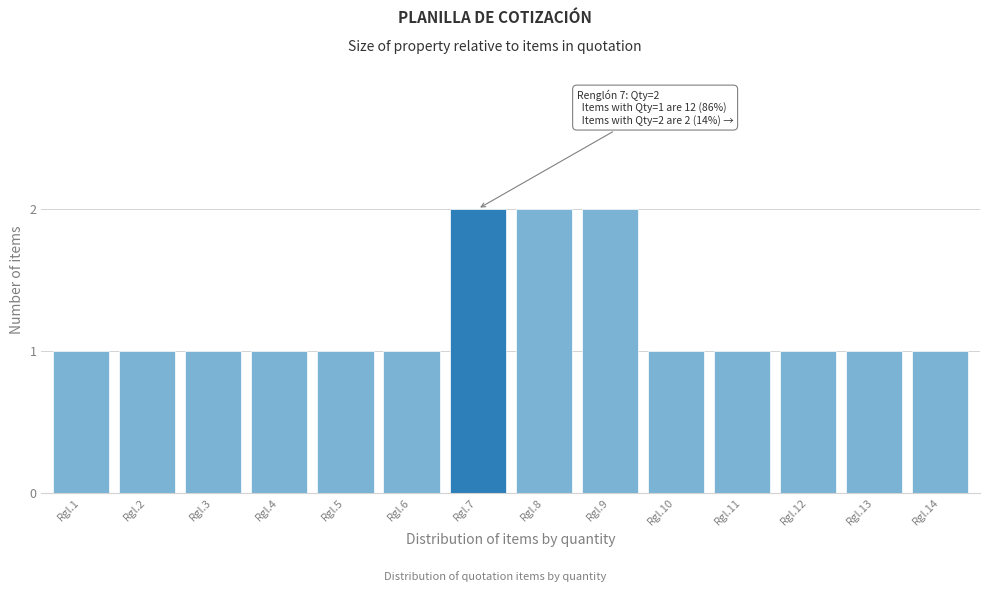

Reading right to left, list all the values displayed in this chart.

1	1	1	1	1	2	2	2	1	1	1	1	1	1